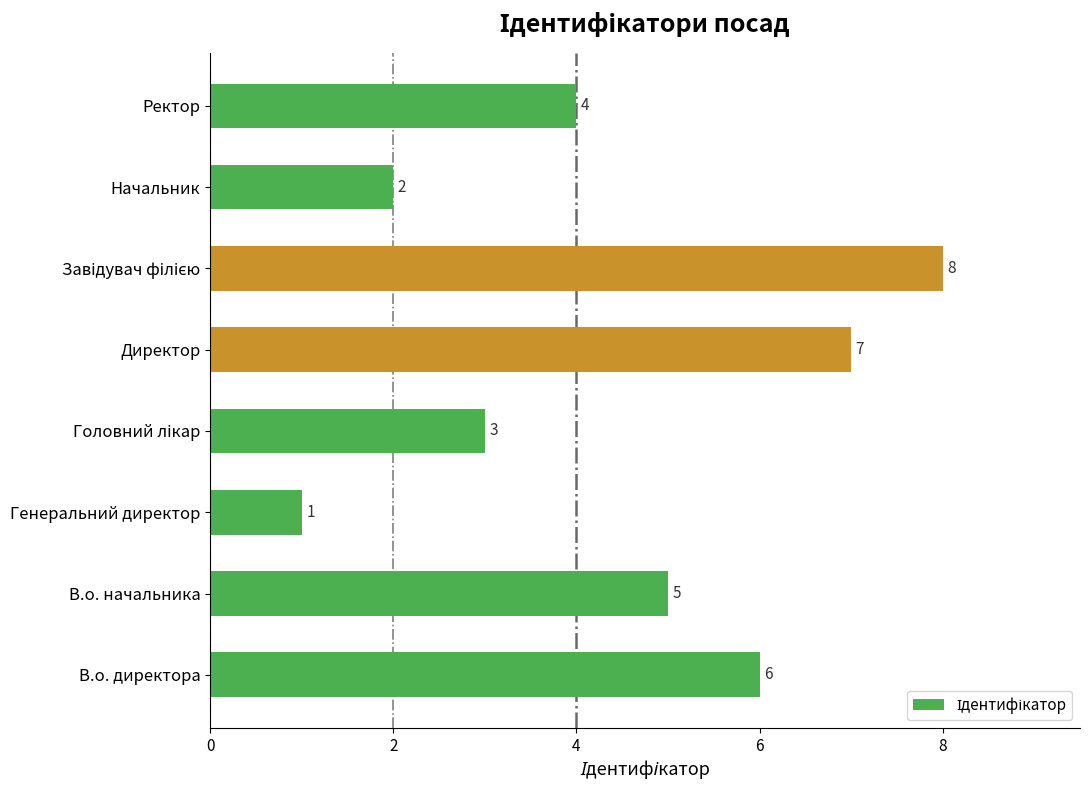

What is the minimum value shown in the chart?

1